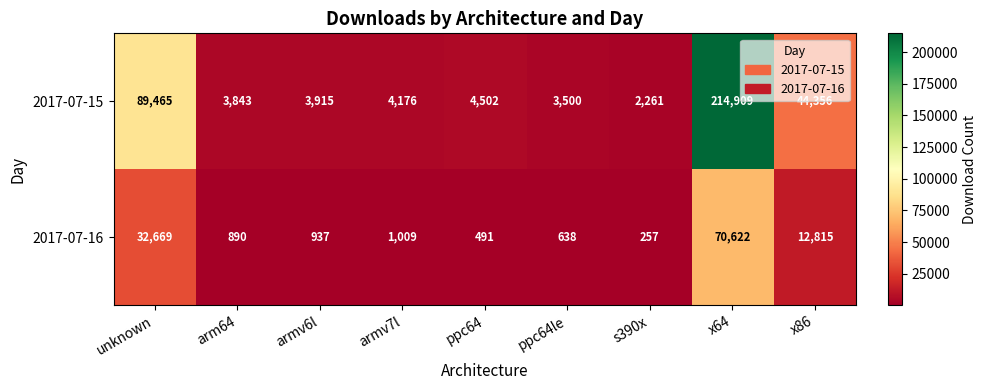

Which series has the widest spread of values?

2017-07-15